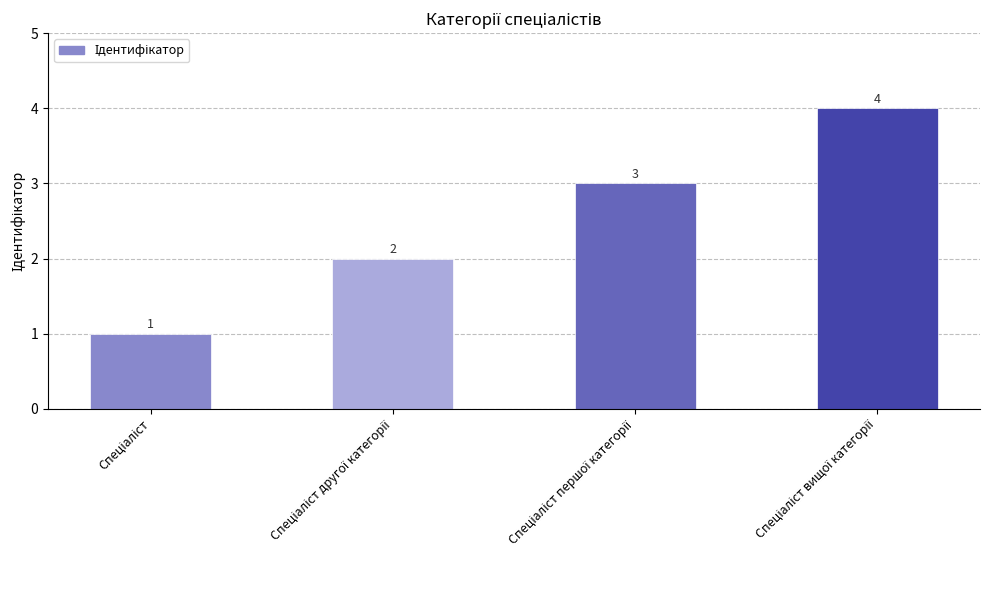

How many categories are shown in the chart?

4